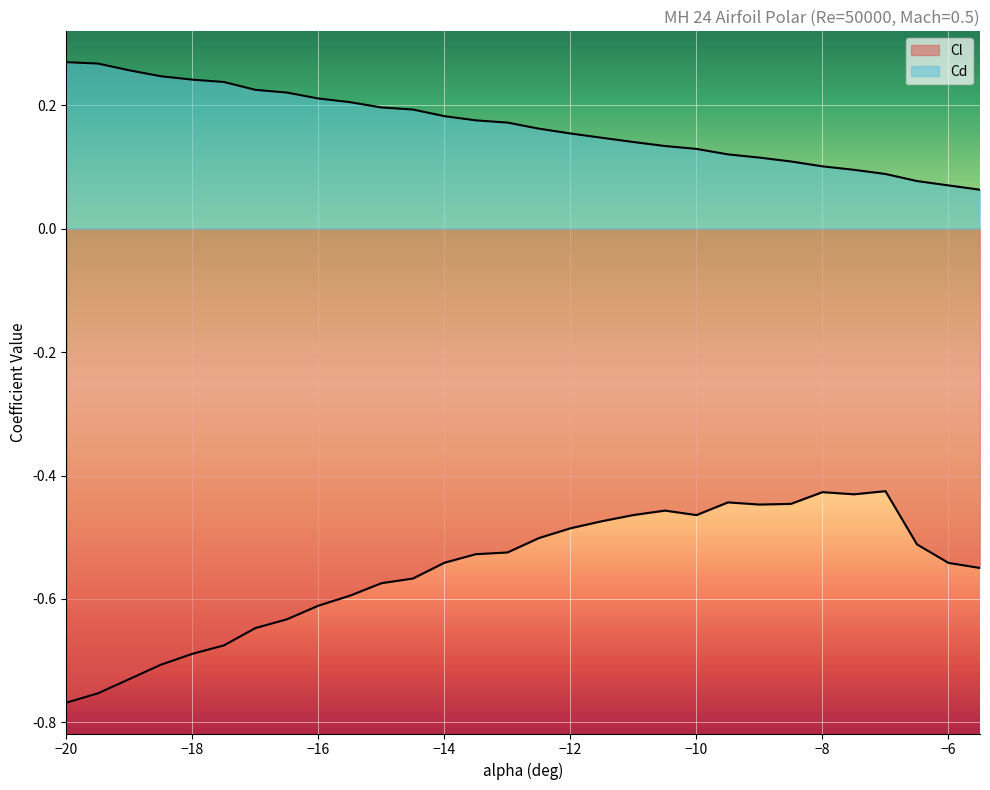

What are all the series names shown in the legend?

Cl, Cd